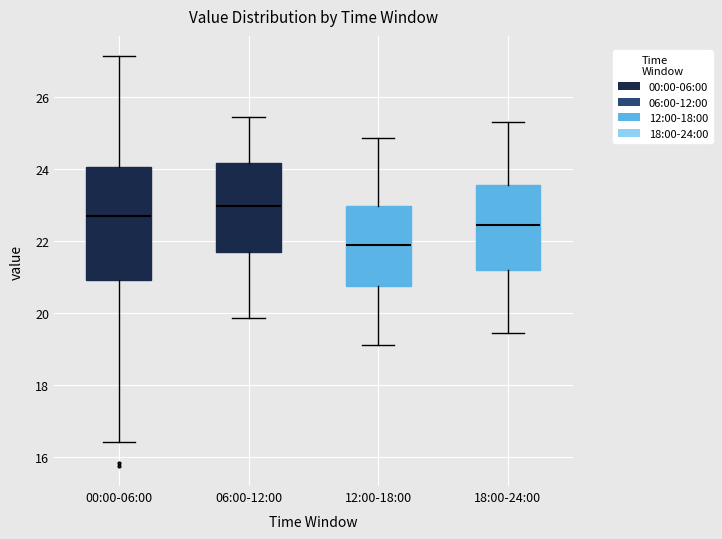

Where does the median line of the box for 00:00-06:00 sit on the y-axis? The values are not printed on the chart, so give them approximately, as read against the axis.

22.6